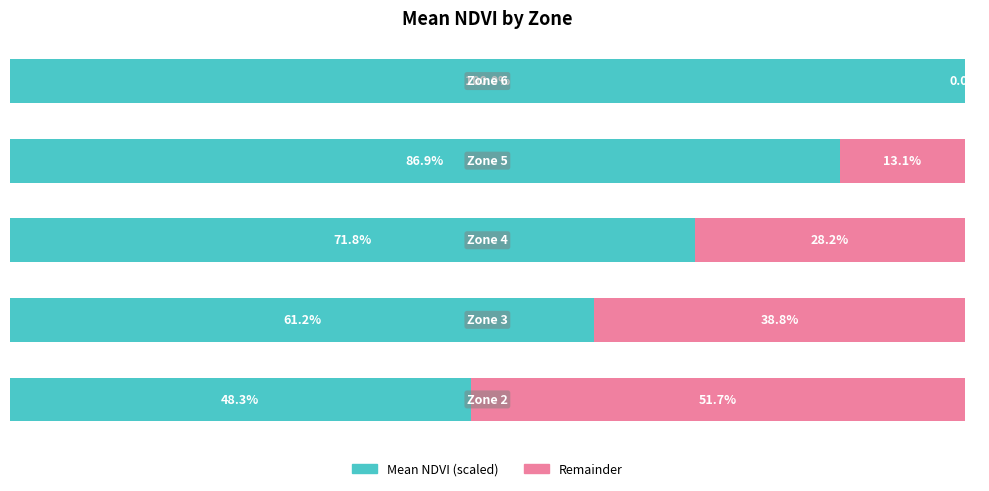

What are all the series names shown in the legend?

Mean NDVI (scaled), Remainder